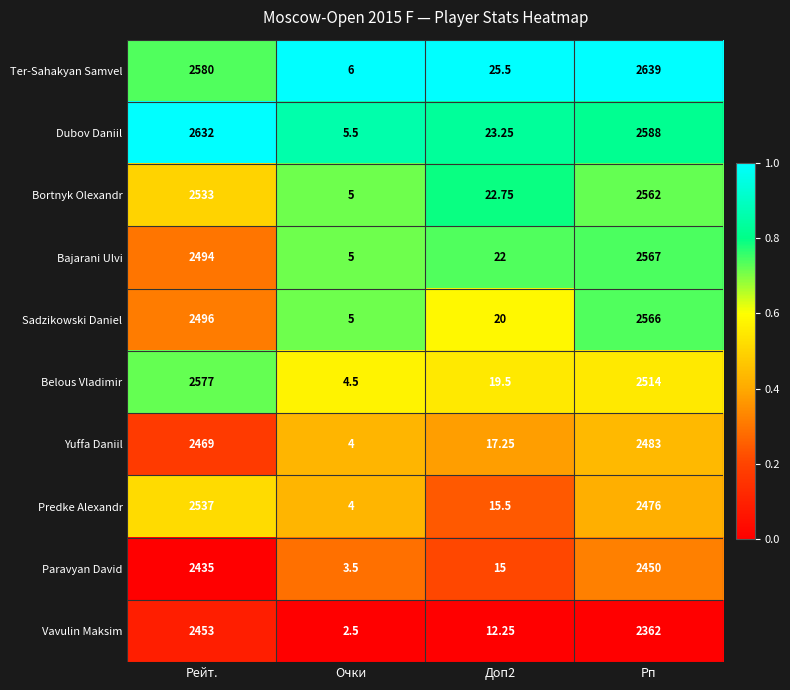

Where is Ter-Sahakyan Samvel nearest to the value 1322?

Рейт.